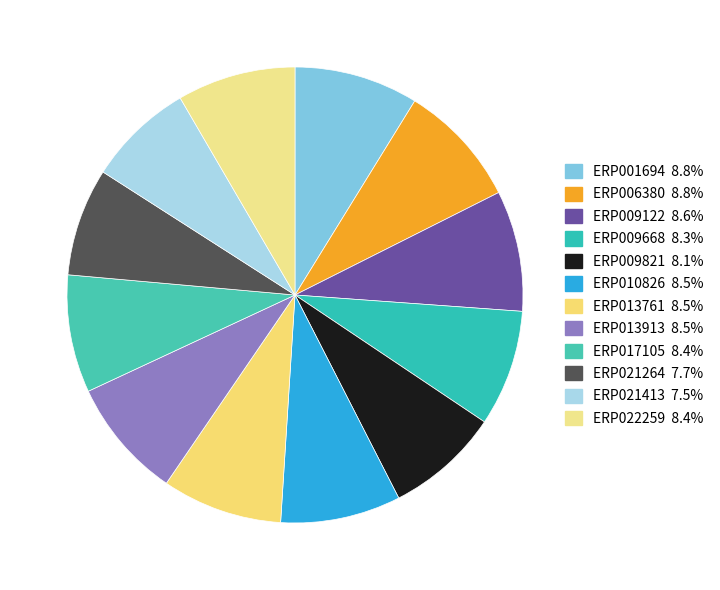

What percentage is the ERP021413 slice, to the nearest percent?

8%